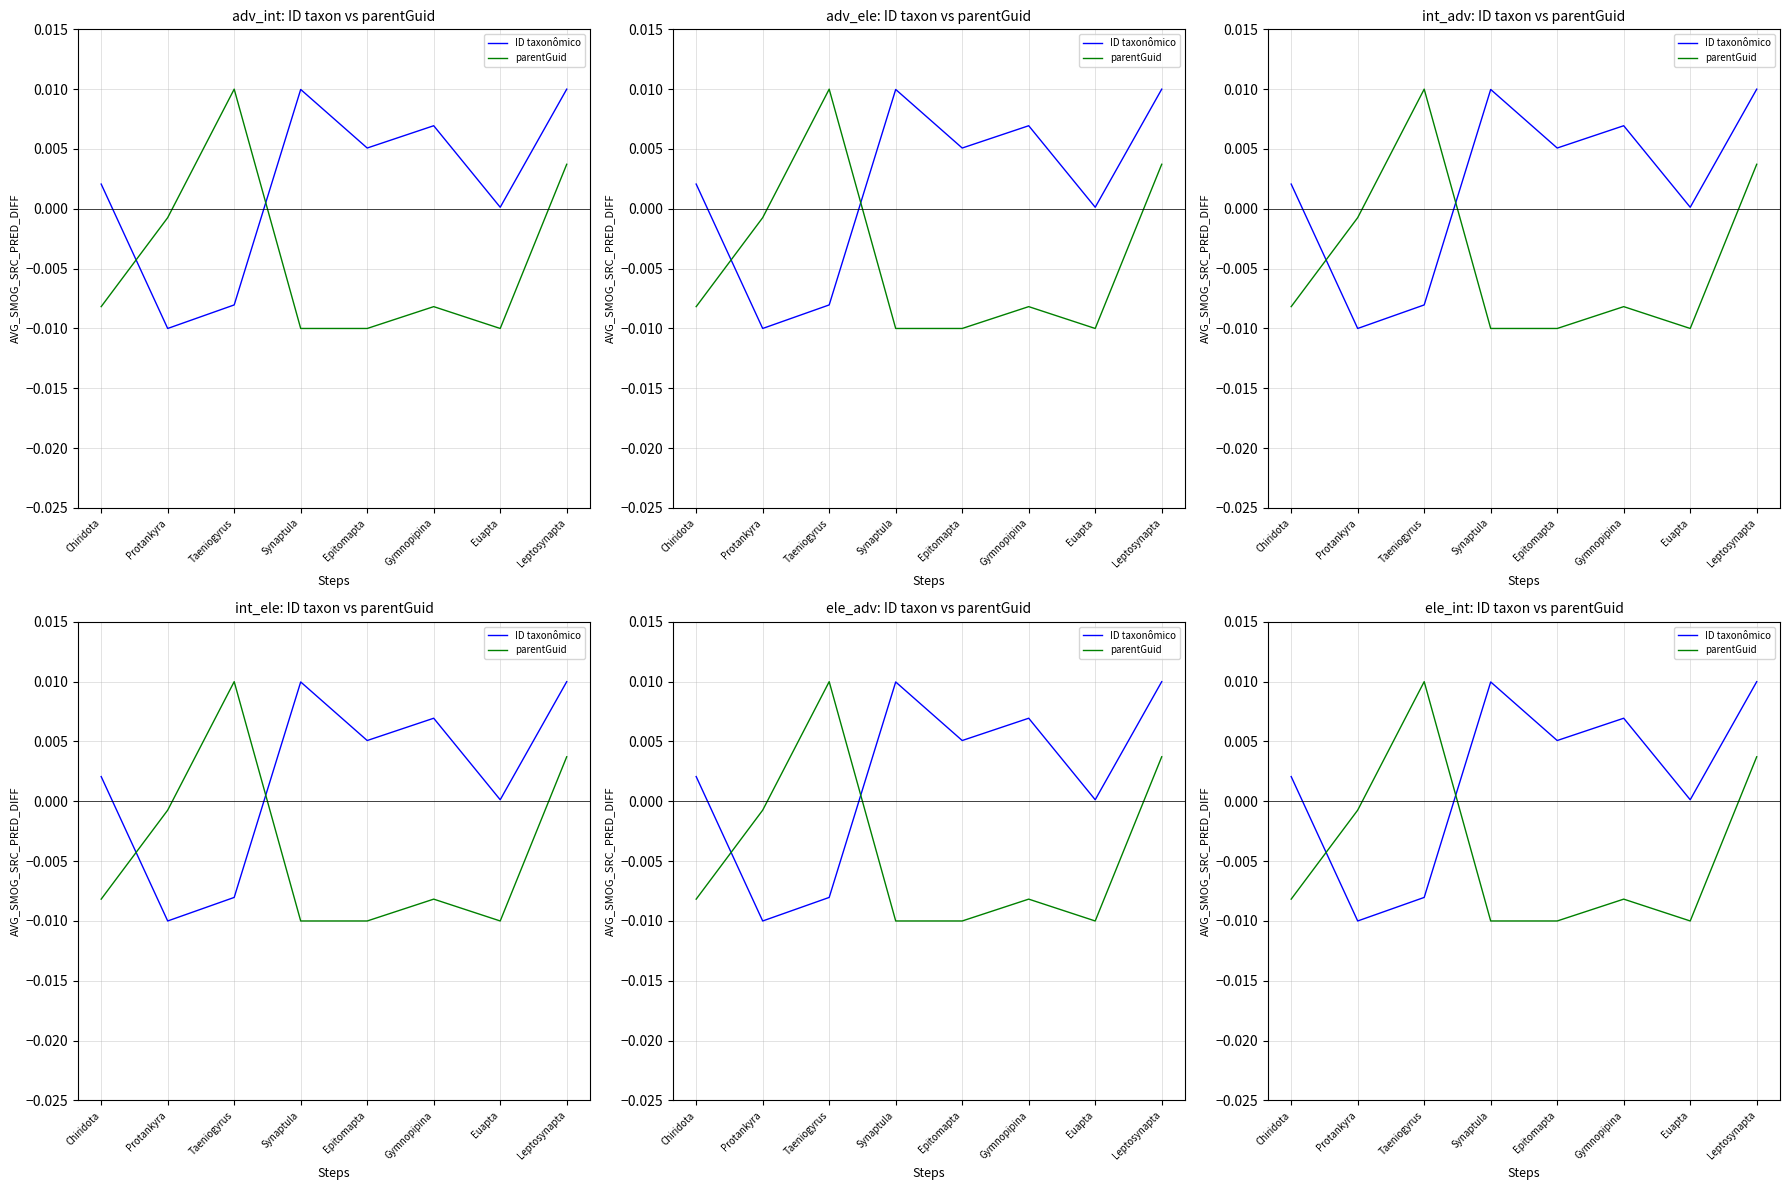

True or false: parentGuid has a value of -0.0 at Epitomapta.

False